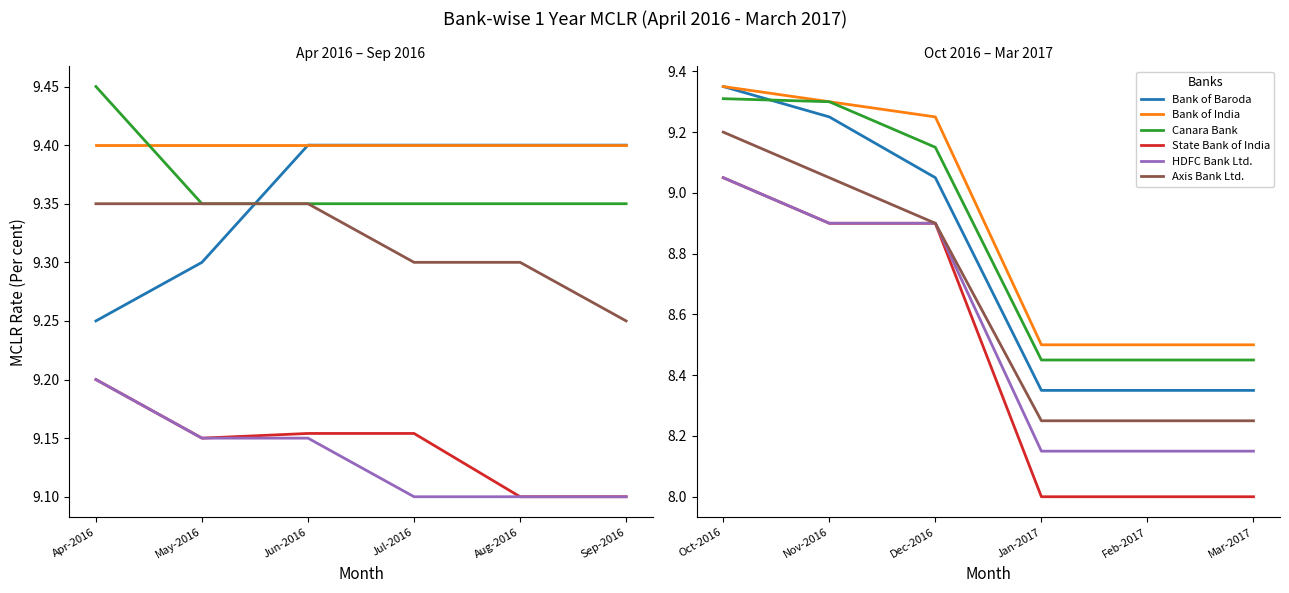

True or false: State Bank of India and HDFC Bank Ltd. cross at least once.

False